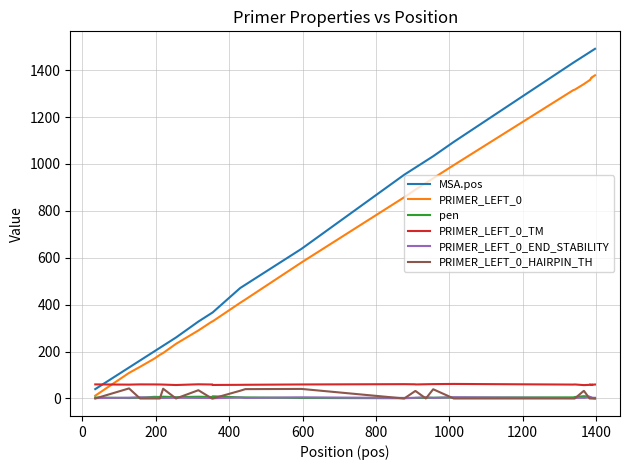

Which series has the widest spread of values?

MSA.pos